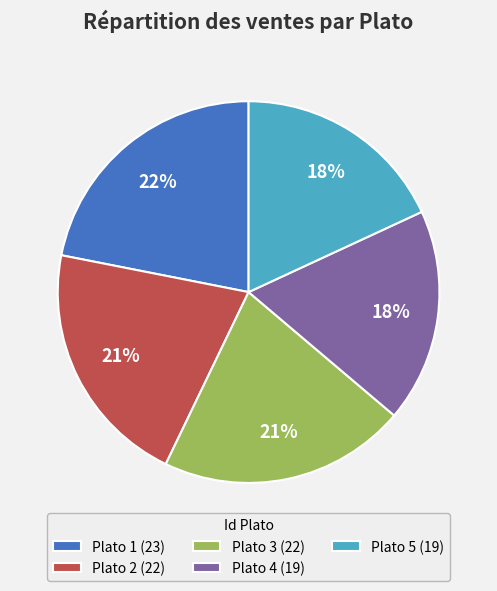

To the nearest percent, what portion does Plato 1 represent?

22%